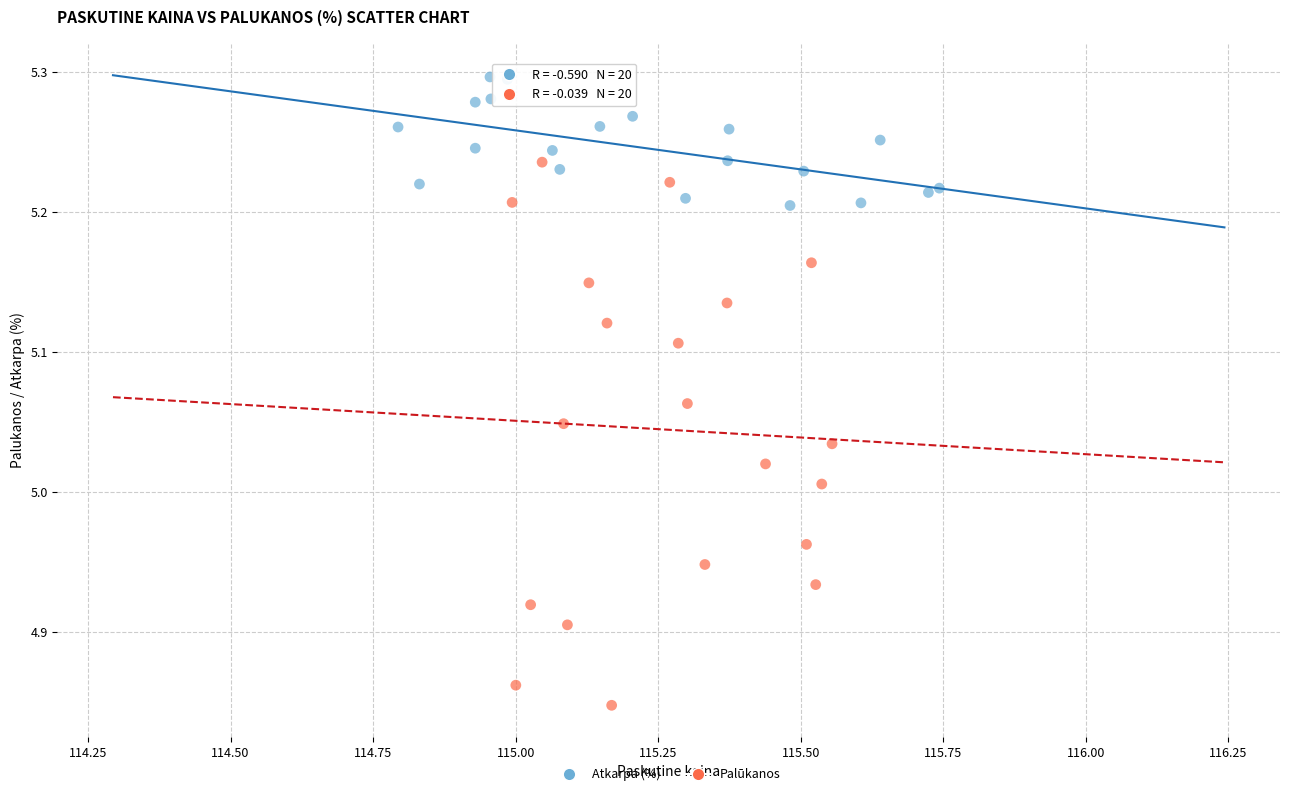

Which series has the largest Y range (max minus min)?

Palūkanos